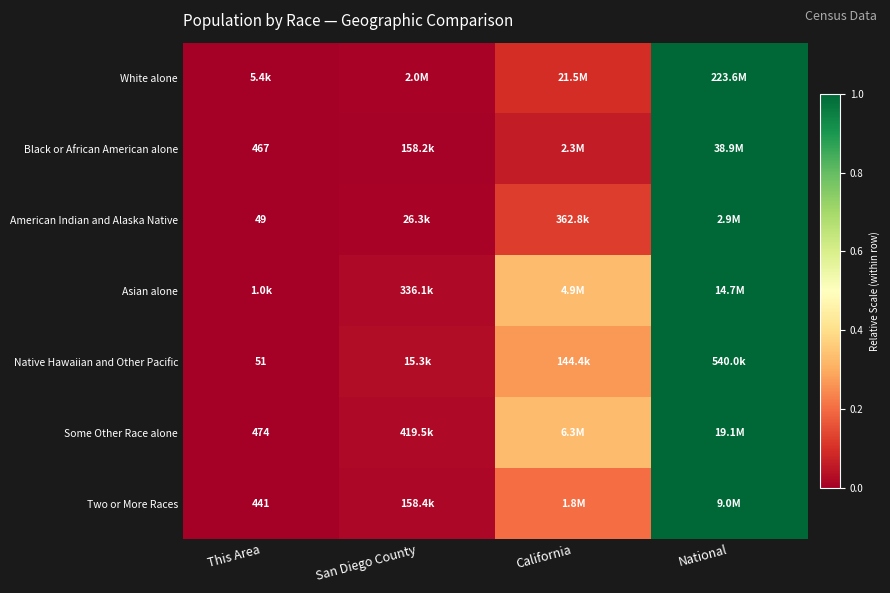

At how many categories does at least one series exceed 0?

3